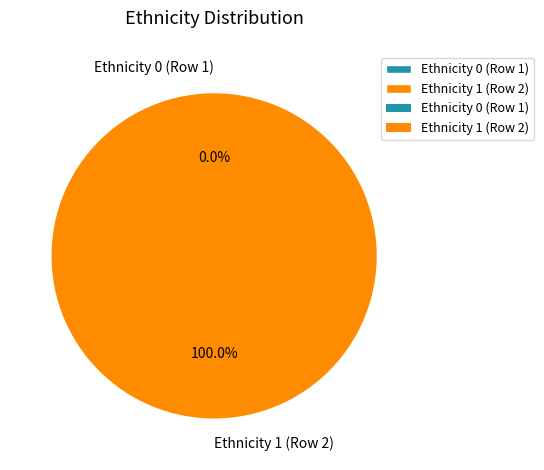

Which slice represents more than half of the pie?

Ethnicity 1 (Row 2)